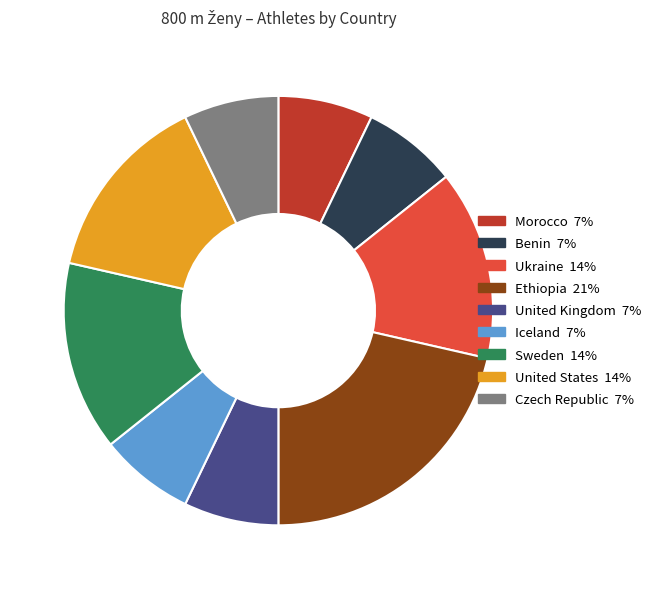

What is the largest slice in the pie chart?

Ethiopia